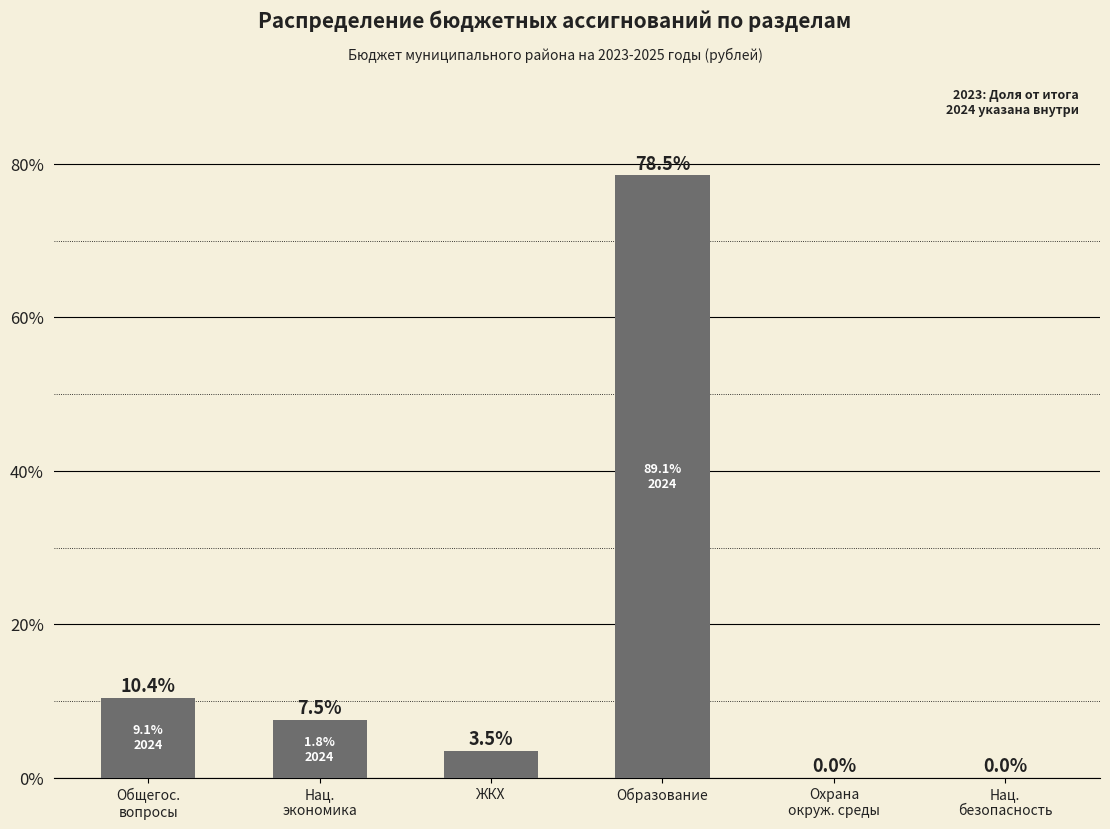

Between Общегос.
вопросы and Нац.
безопасность, which is larger?

Общегос.
вопросы